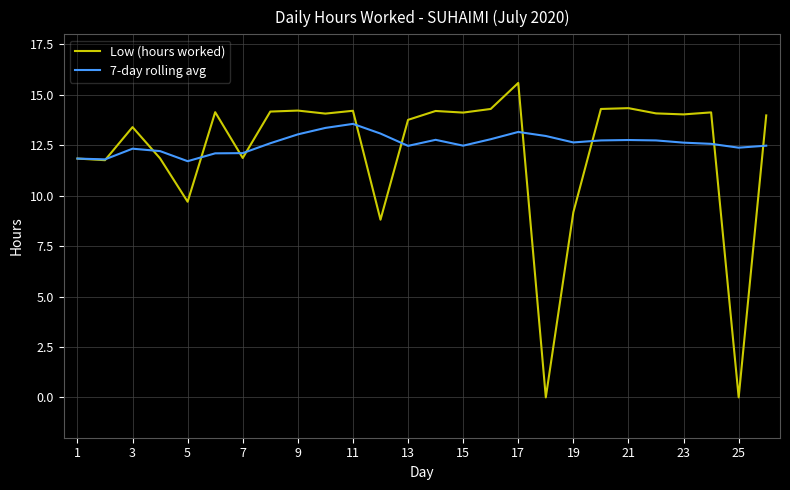

Rank the series by their maximum value, from lowest to highest.

7-day rolling avg, Low (hours worked)